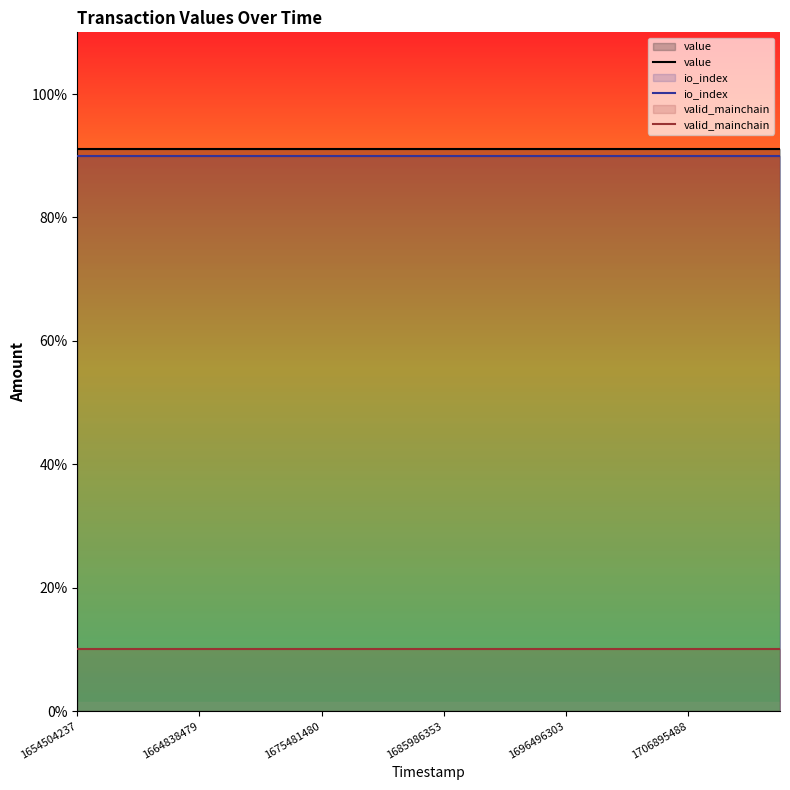

Which series has the largest range (max minus min)?

value